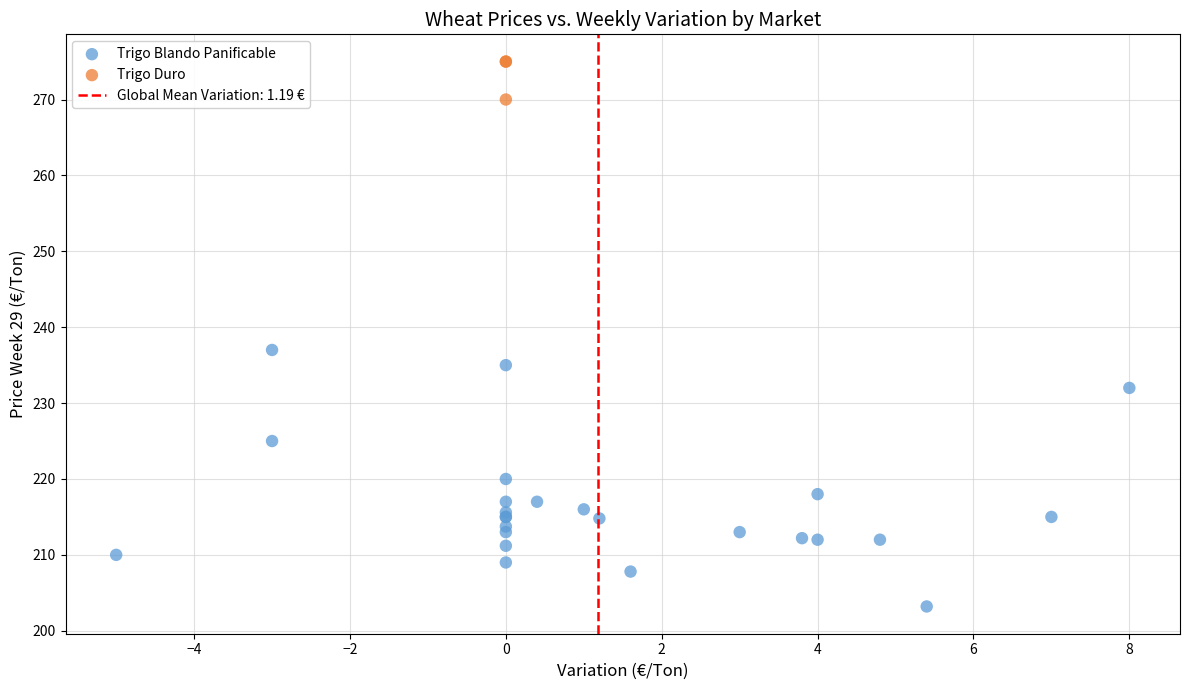

Which series contains the lowest Y value?

Trigo Blando Panificable